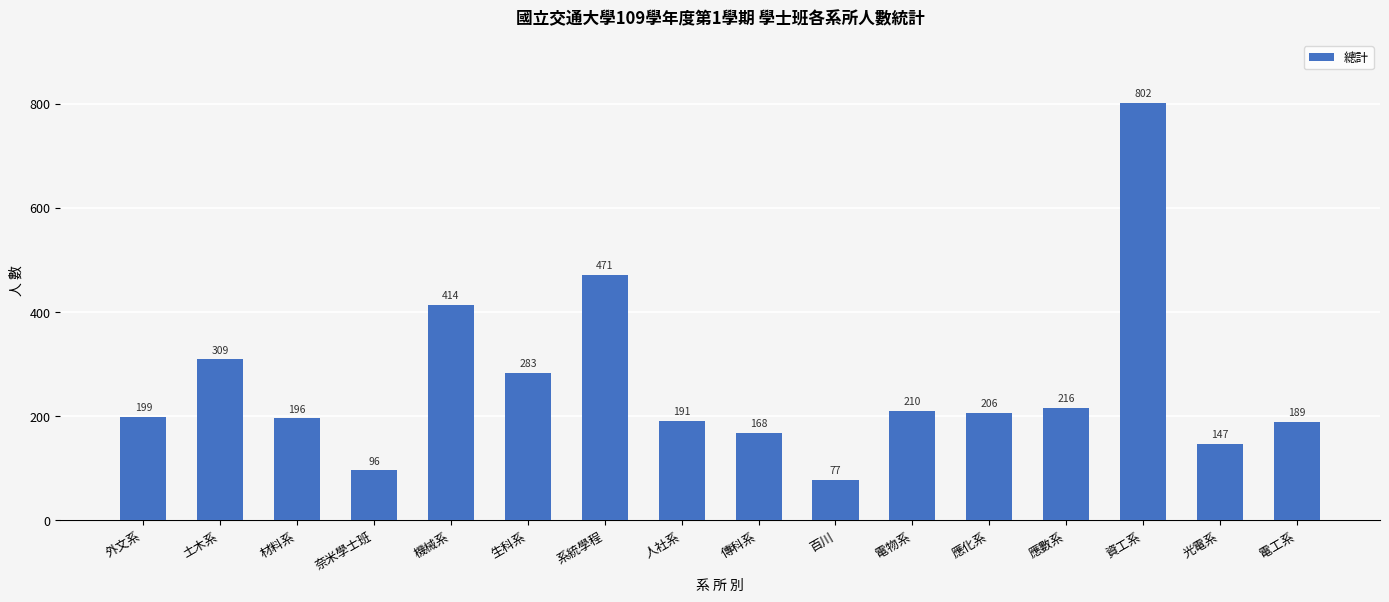

Is it true that the value at 系統學程 is 654?

False